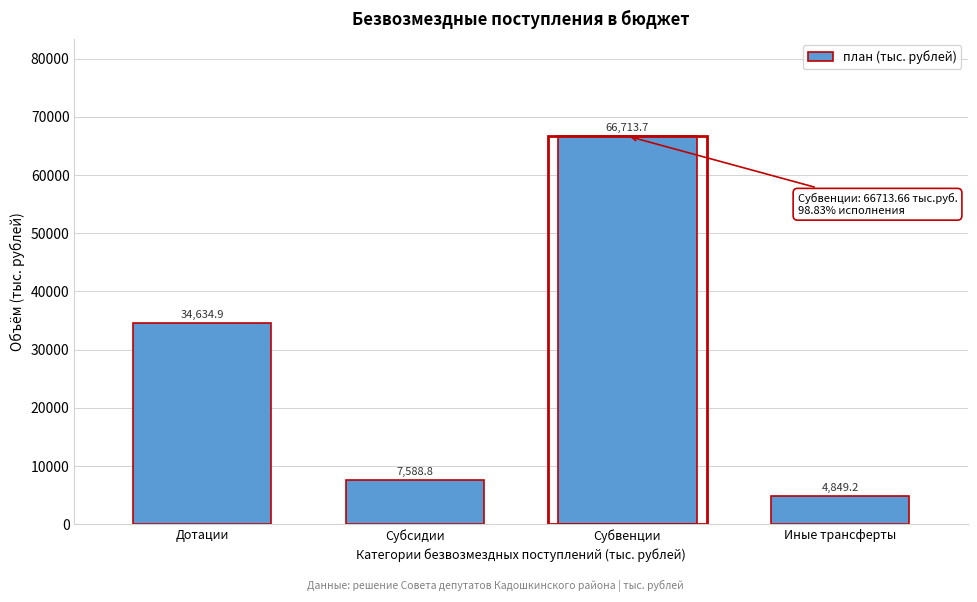

Reading left to right, what are all the values shown in this chart?

Дотации=34634.9	Субсидии=7588.8	Субвенции=66713.7	Иные трансферты=4849.2